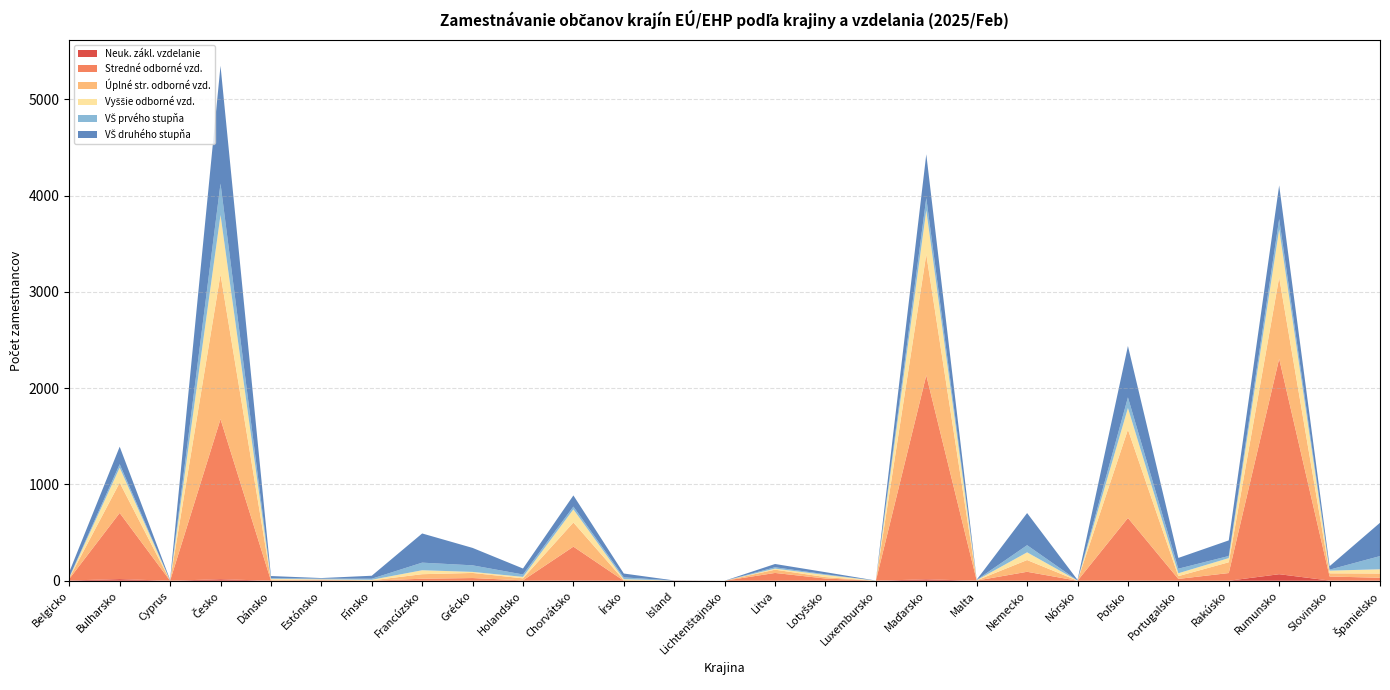

Reading left to right, transcribe all the data shown in this chart.

Neuk. zákl. vzdelanie: Belgicko=3	Bulharsko=17	Cyprus=0	Česko=16	Dánsko=0	Estónsko=0	Fínsko=0	Francúzsko=0	Grécko=0	Holandsko=0	Chorvátsko=3	Írsko=0	Island=0	Lichtenštajnsko=0	Litva=0	Lotyšsko=0	Luxembursko=0	Maďarsko=15	Malta=0	Nemecko=0	Nórsko=0	Poľsko=1	Portugalsko=0	Rakúsko=0	Rumunsko=68	Slovinsko=2	Španielsko=1
Stredné odborné vzd.: Belgicko=16	Bulharsko=687	Cyprus=0	Česko=1662	Dánsko=3	Estónsko=5	Fínsko=1	Francúzsko=21	Grécko=28	Holandsko=4	Chorvátsko=351	Írsko=0	Island=2	Lichtenštajnsko=0	Litva=81	Lotyšsko=23	Luxembursko=0	Maďarsko=2118	Malta=2	Nemecko=93	Nórsko=0	Poľsko=651	Portugalsko=19	Rakúsko=80	Rumunsko=2237	Slovinsko=42	Španielsko=30
Úplné str. odborné vzd.: Belgicko=9	Bulharsko=314	Cyprus=2	Česko=1503	Dánsko=9	Estónsko=7	Fínsko=3	Francúzsko=47	Grécko=53	Holandsko=21	Chorvátsko=251	Írsko=7	Island=0	Lichtenštajnsko=0	Litva=34	Lotyšsko=15	Luxembursko=0	Maďarsko=1256	Malta=2	Nemecko=122	Nórsko=1	Poľsko=917	Portugalsko=29	Rakúsko=112	Rumunsko=845	Slovinsko=33	Španielsko=44
Vyššie odborné vzd.: Belgicko=4	Bulharsko=156	Cyprus=0	Česko=617	Dánsko=8	Estónsko=3	Fínsko=6	Francúzsko=41	Grécko=11	Holandsko=15	Chorvátsko=136	Írsko=9	Island=0	Lichtenštajnsko=0	Litva=11	Lotyšsko=22	Luxembursko=1	Maďarsko=457	Malta=2	Nemecko=80	Nórsko=1	Poľsko=225	Portugalsko=30	Rakúsko=43	Rumunsko=499	Slovinsko=28	Španielsko=44
VŠ prvého stupňa: Belgicko=5	Bulharsko=36	Cyprus=1	Česko=326	Dánsko=8	Estónsko=7	Fínsko=11	Francúzsko=79	Grécko=68	Holandsko=25	Chorvátsko=29	Írsko=19	Island=0	Lichtenštajnsko=0	Litva=14	Lotyšsko=7	Luxembursko=0	Maďarsko=128	Malta=3	Nemecko=74	Nórsko=1	Poľsko=110	Portugalsko=47	Rakúsko=22	Rumunsko=107	Slovinsko=10	Španielsko=137
VŠ druhého stupňa: Belgicko=54	Bulharsko=182	Cyprus=7	Česko=1223	Dánsko=21	Estónsko=6	Fínsko=31	Francúzsko=303	Grécko=181	Holandsko=62	Chorvátsko=116	Írsko=40	Island=1	Lichtenštajnsko=0	Litva=34	Lotyšsko=22	Luxembursko=1	Maďarsko=454	Malta=2	Nemecko=334	Nórsko=6	Poľsko=534	Portugalsko=112	Rakúsko=162	Rumunsko=349	Slovinsko=36	Španielsko=346